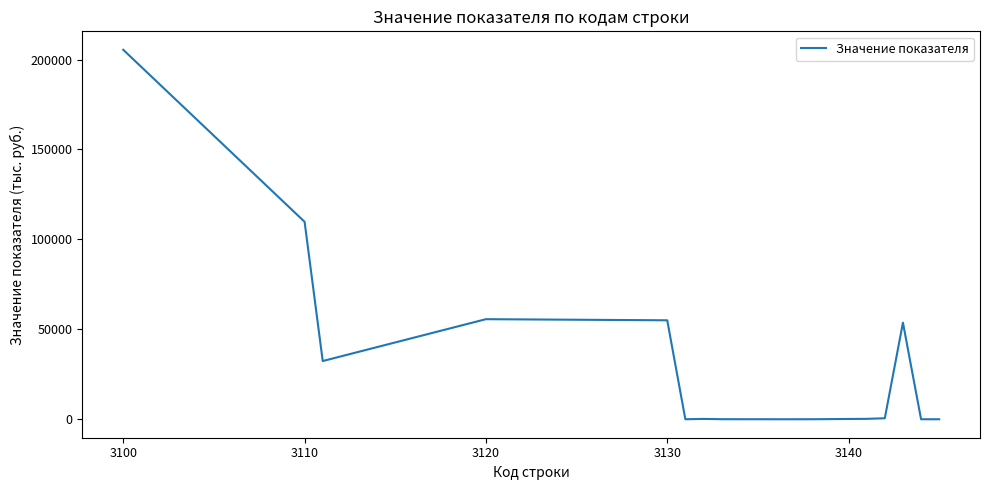

What is the difference between the maximum and minimum values?

205435